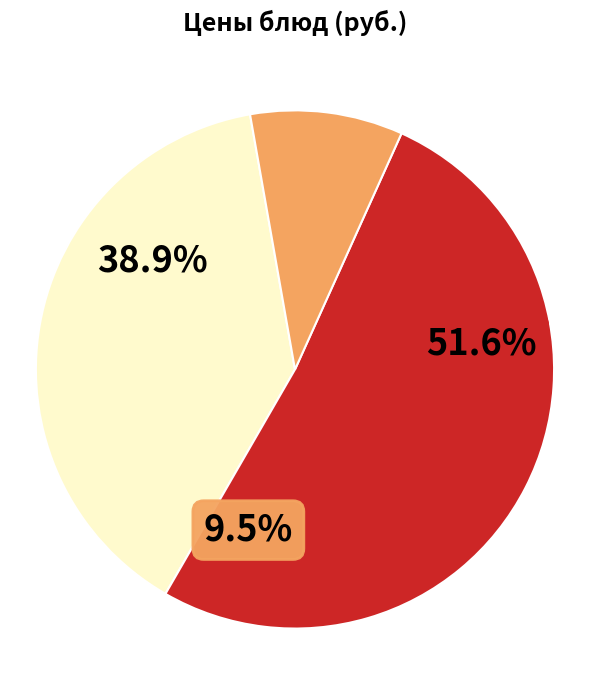

The Сок slice represents 10% of the pie. True or false?

True